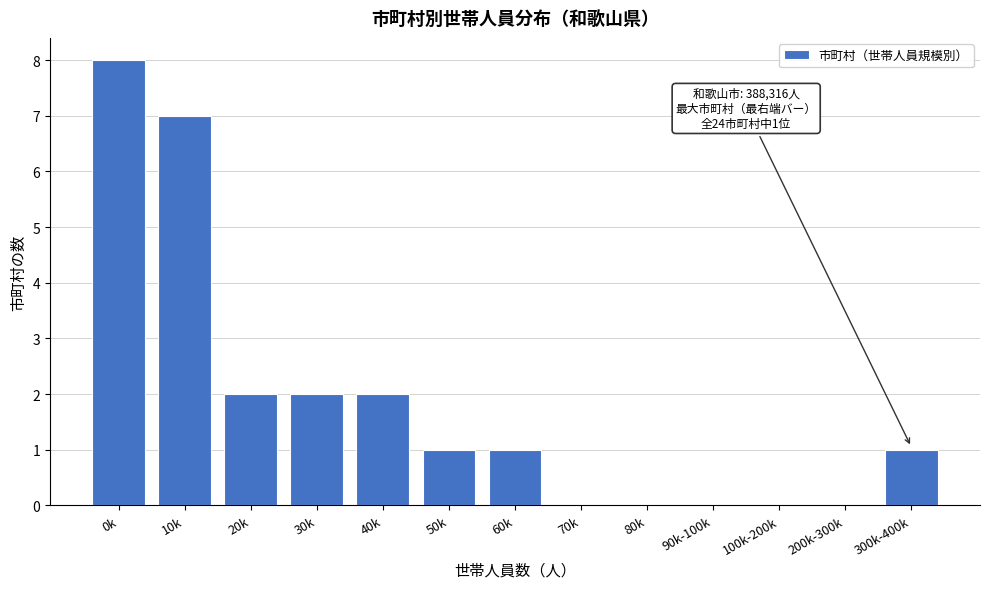

Reading left to right, list all the values displayed in this chart.

0k=8	10k=7	20k=2	30k=2	40k=2	50k=1	60k=1	70k=0	80k=0	90k-100k=0	100k-200k=0	200k-300k=0	300k-400k=1